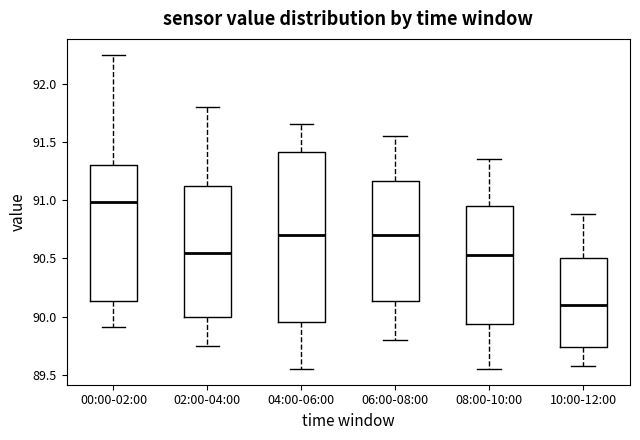

Which box is the tallest, from its lower edge to its upper edge?

04:00-06:00